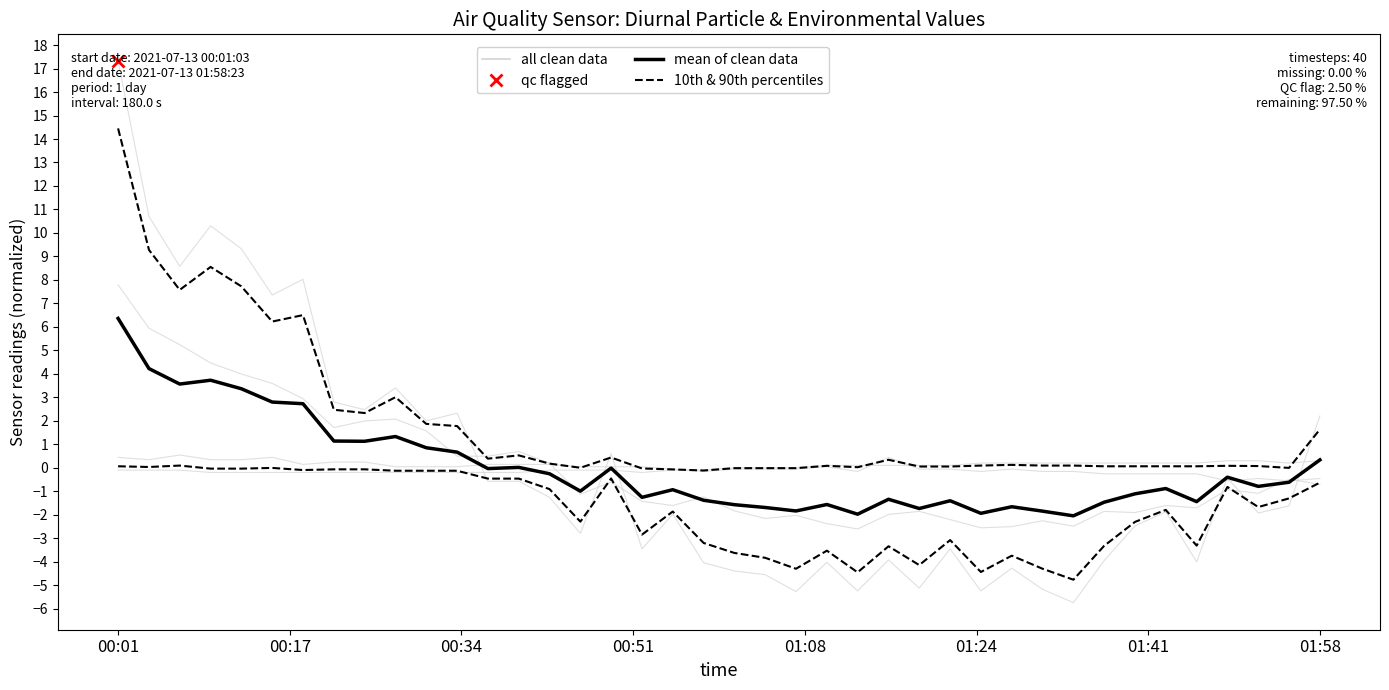

After their last crossing, which series has the higher values: mean of clean data or all clean data?

all clean data